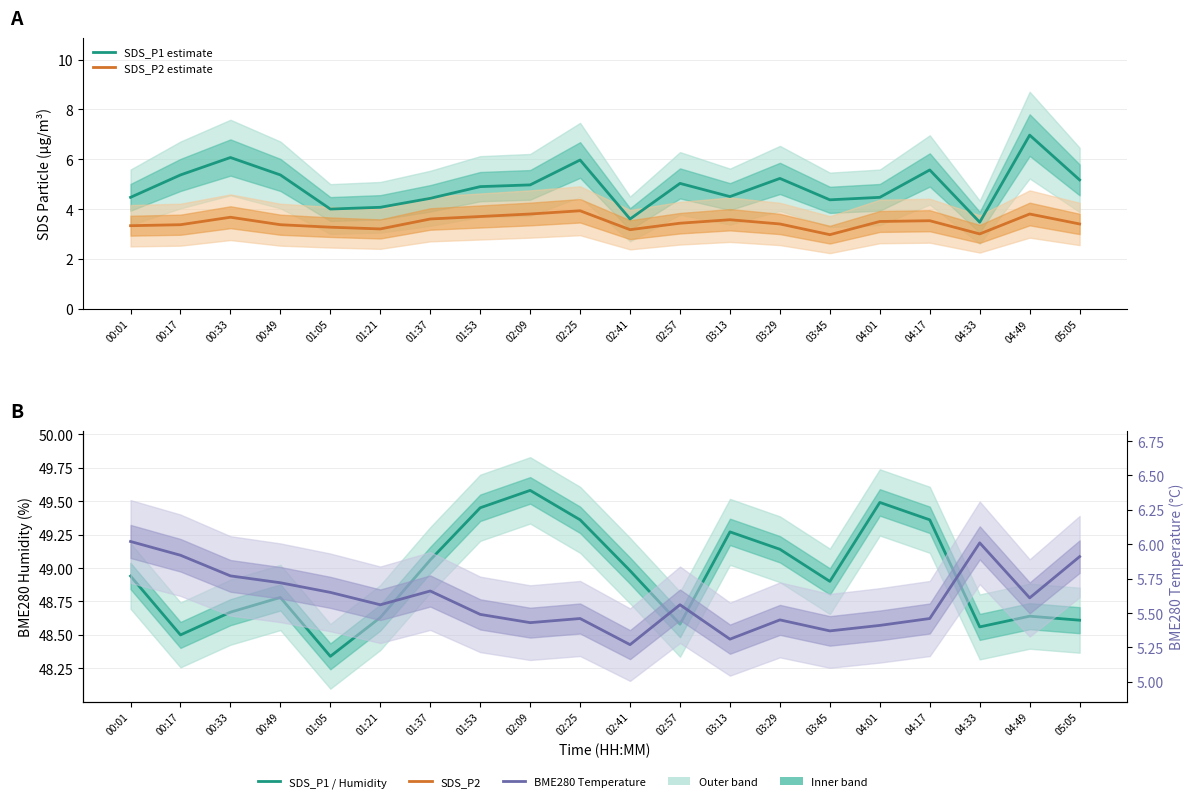

What position from the left is 02:09?

9